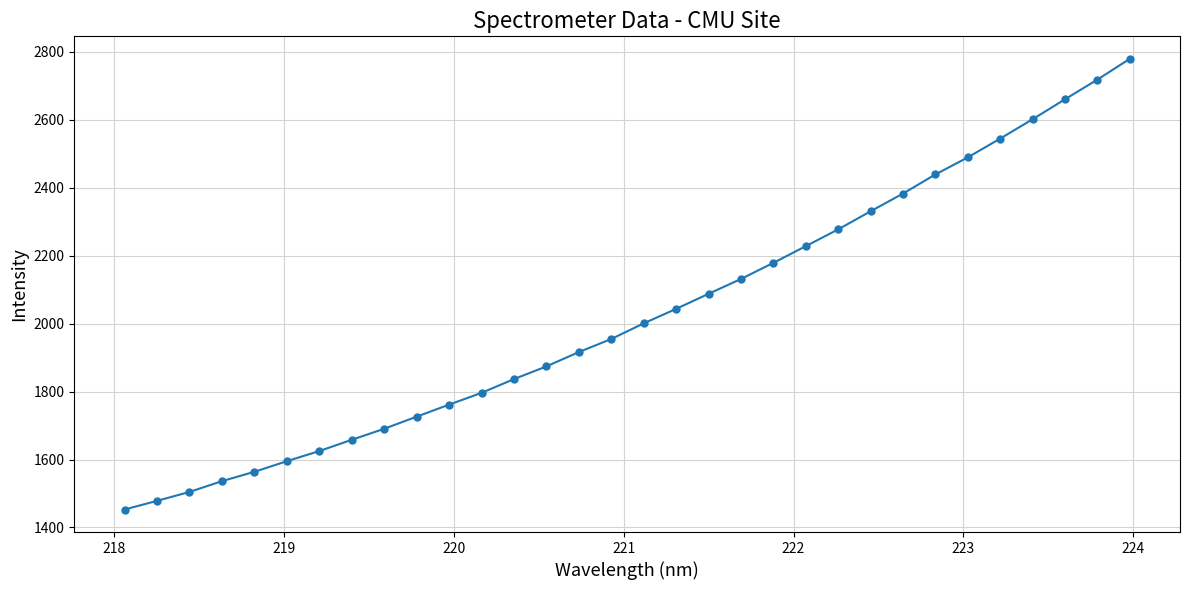

True or false: there are more than 2 points higher than both neighbors.

False